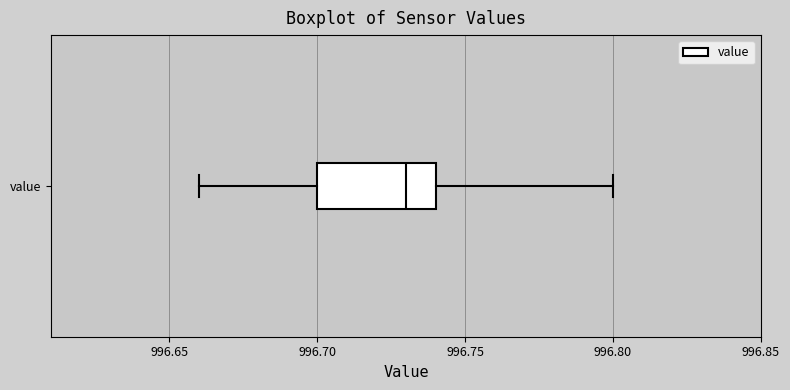

Where is the right edge of the box for value on the x-axis? The values are not printed on the chart, so give them approximately, as read against the axis.

996.74